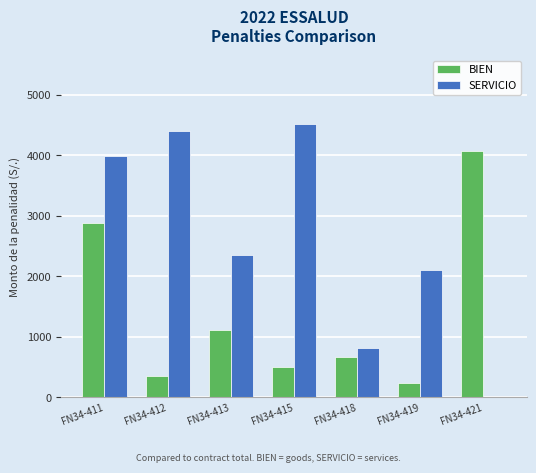

Between FN34-418 and FN34-419, which series saw the biggest shift?

SERVICIO